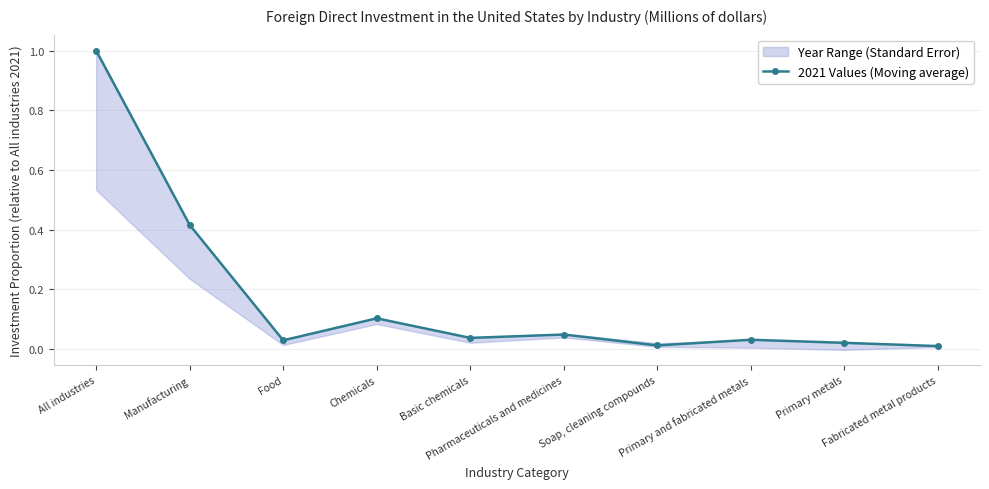

Is it true that the value at All industries is 0.3?

False